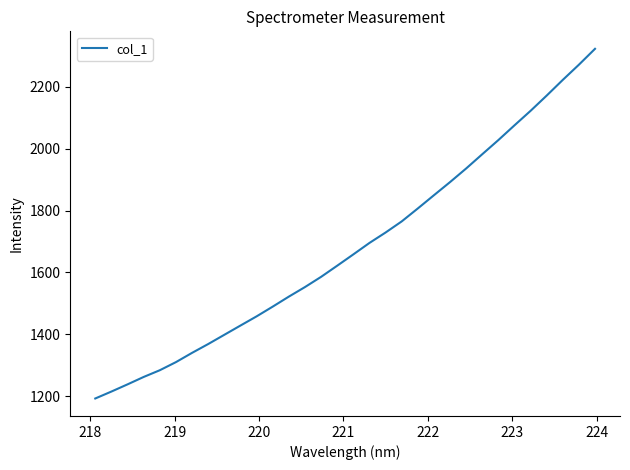

Count the number of data series in this chart.

1